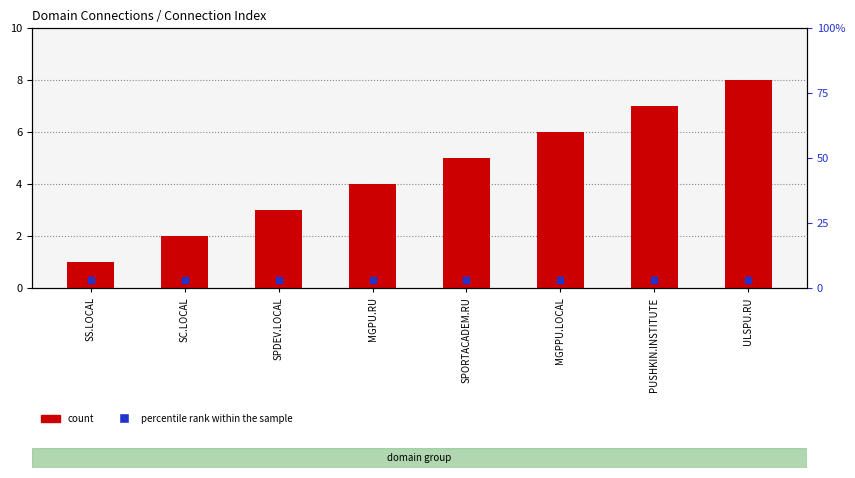

At how many categories does at least one series exceed 4?

4